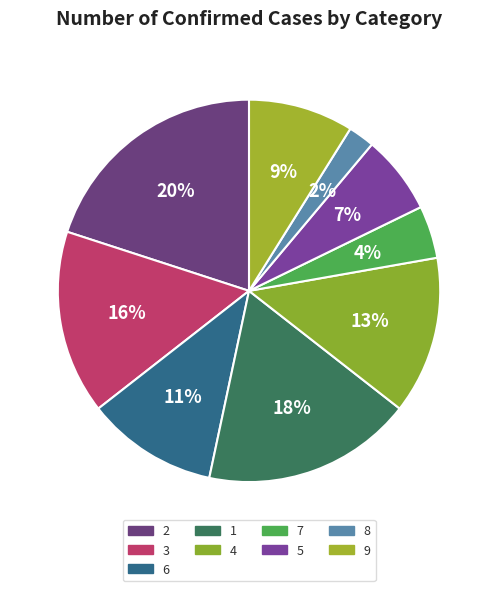

Approximately how many times larger is the value at 5 compared to 2?

0.3